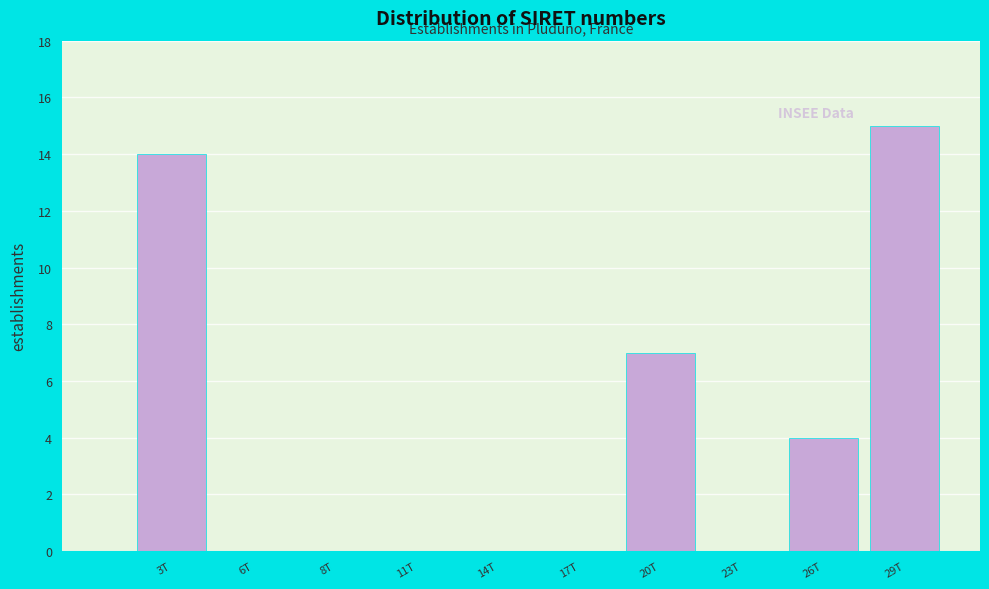

Reading right to left, list all the values displayed in this chart.

29T=15	26T=4	23T=0	20T=7	17T=0	14T=0	11T=0	8T=0	6T=0	3T=14